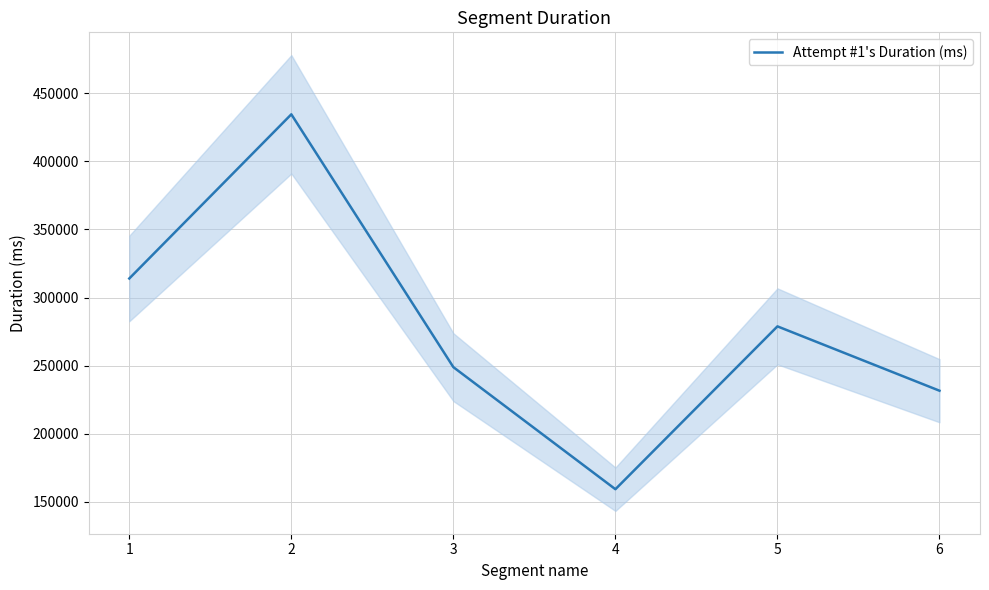

At which label is the value closest to 296930?

1